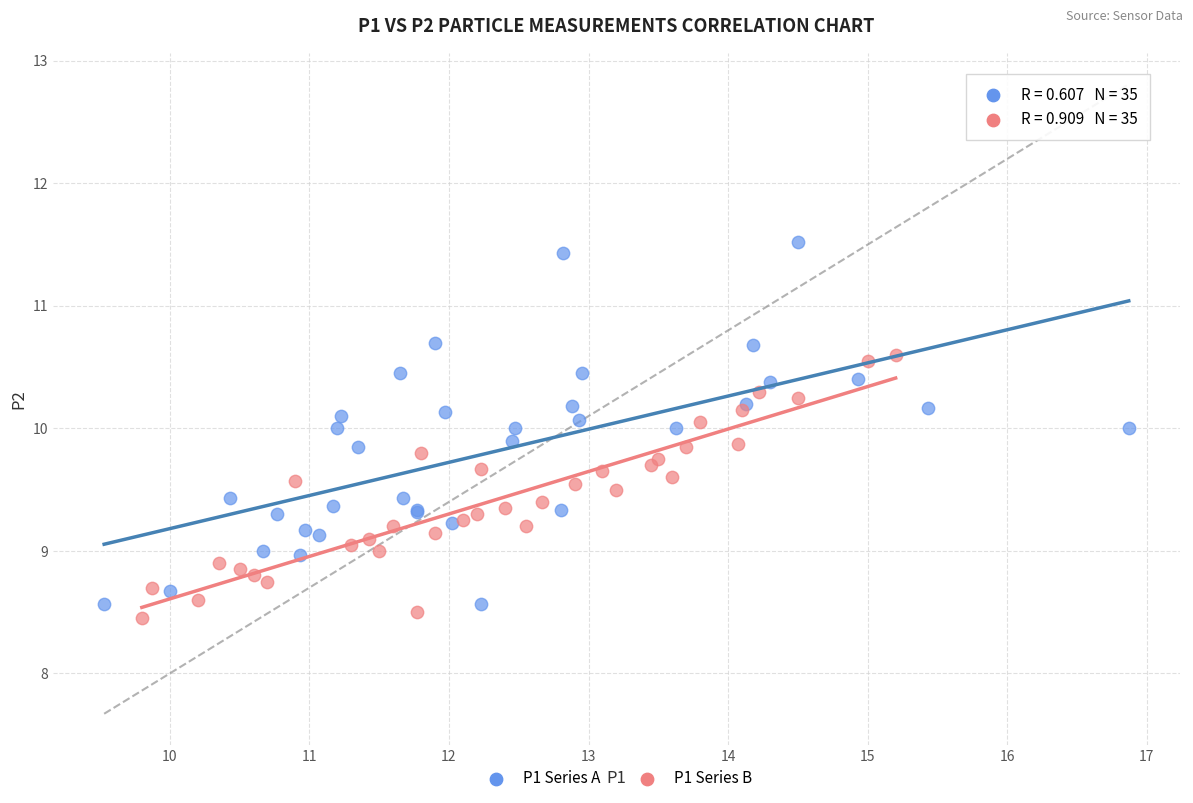

Which series contains the highest Y value?

P1 Series A